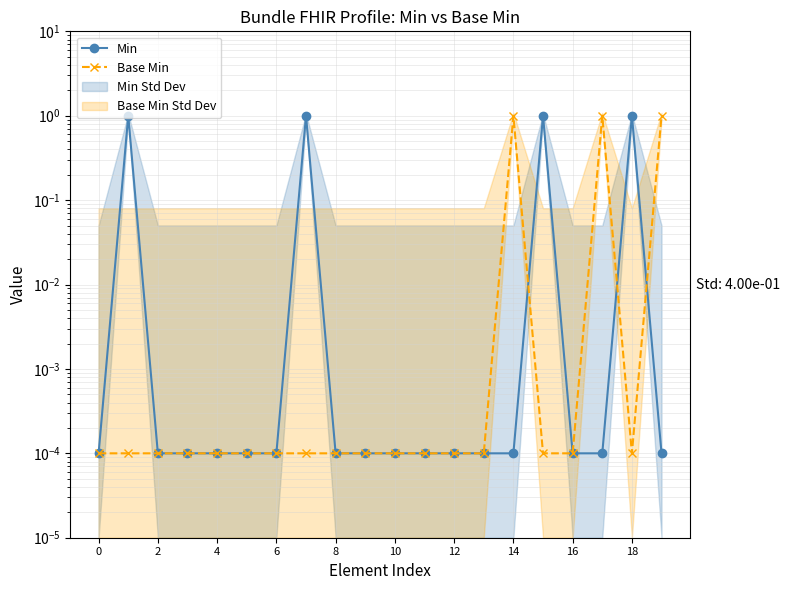

What are all the series names shown in the legend?

Min, Base Min